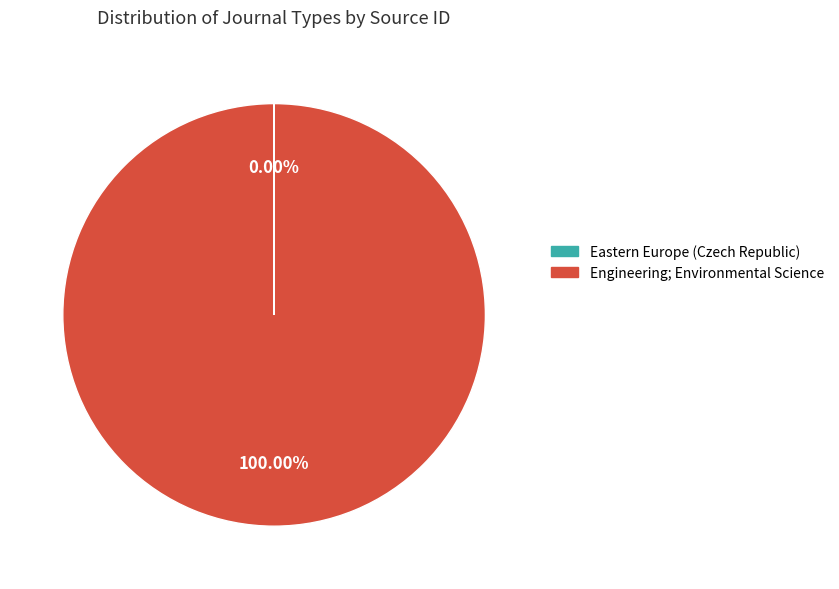

Does any single category account for the majority?

Yes